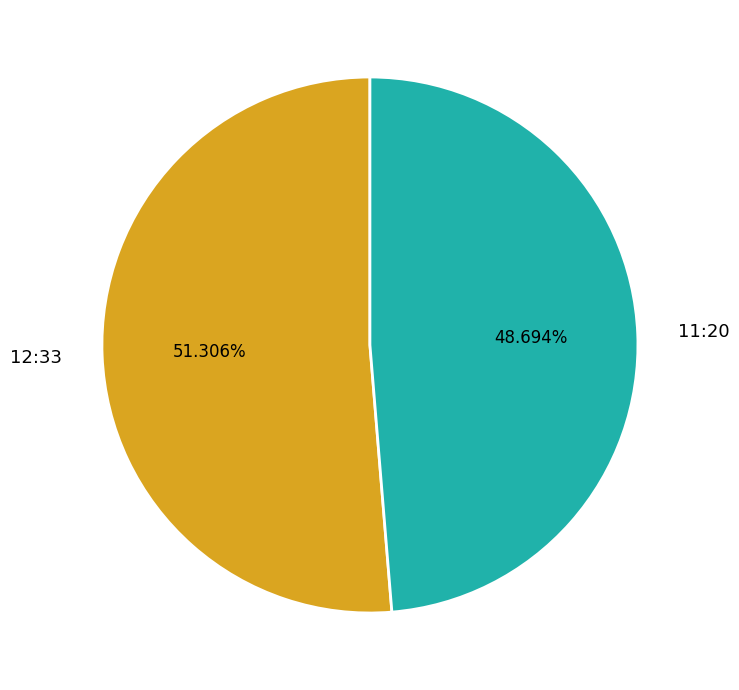

What is the smallest slice in the pie chart?

11:20